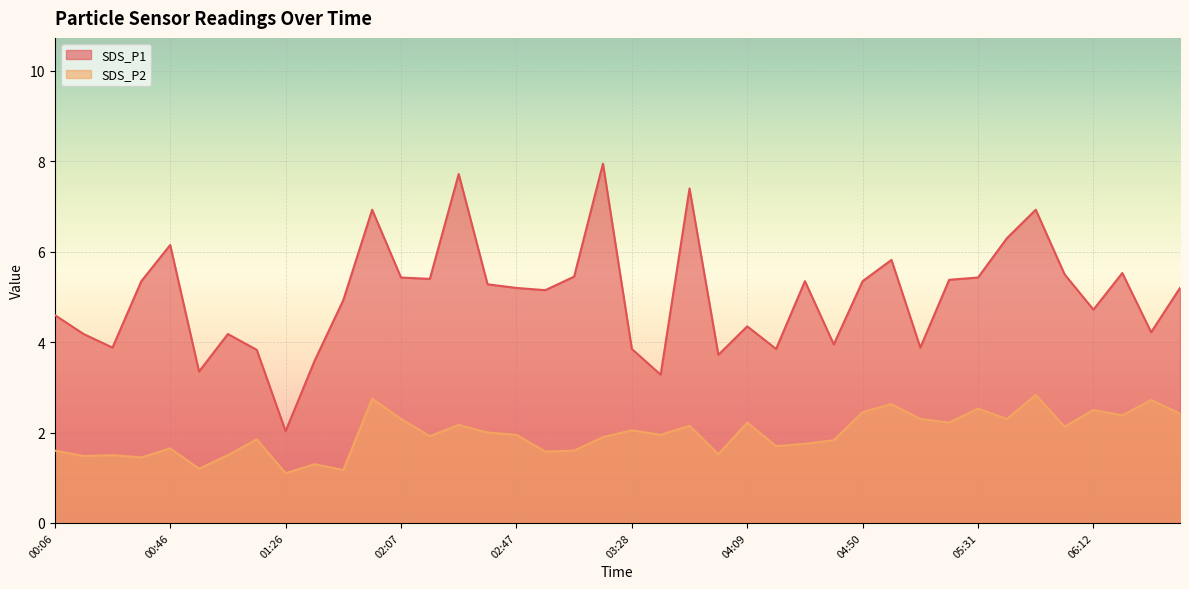

Reading right to left, extract all data points from this chart.

SDS_P1: 5.2	4.2	5.5	4.7	5.5	6.9	6.3	5.4	5.4	3.9	5.8	5.3	4.0	5.3	3.9	4.3	3.7	7.4	3.3	3.9	8.0	5.5	5.2	5.2	5.3	7.7	5.4	5.4	6.9	4.9	3.6	2.0	3.8	4.2	3.4	6.2	5.3	3.9	4.2	4.6
SDS_P2: 2.4	2.7	2.4	2.5	2.1	2.8	2.3	2.5	2.2	2.3	2.6	2.5	1.8	1.8	1.7	2.2	1.5	2.1	1.9	2.0	1.9	1.6	1.6	1.9	2.0	2.2	1.9	2.3	2.8	1.2	1.3	1.1	1.9	1.5	1.2	1.6	1.4	1.5	1.5	1.6